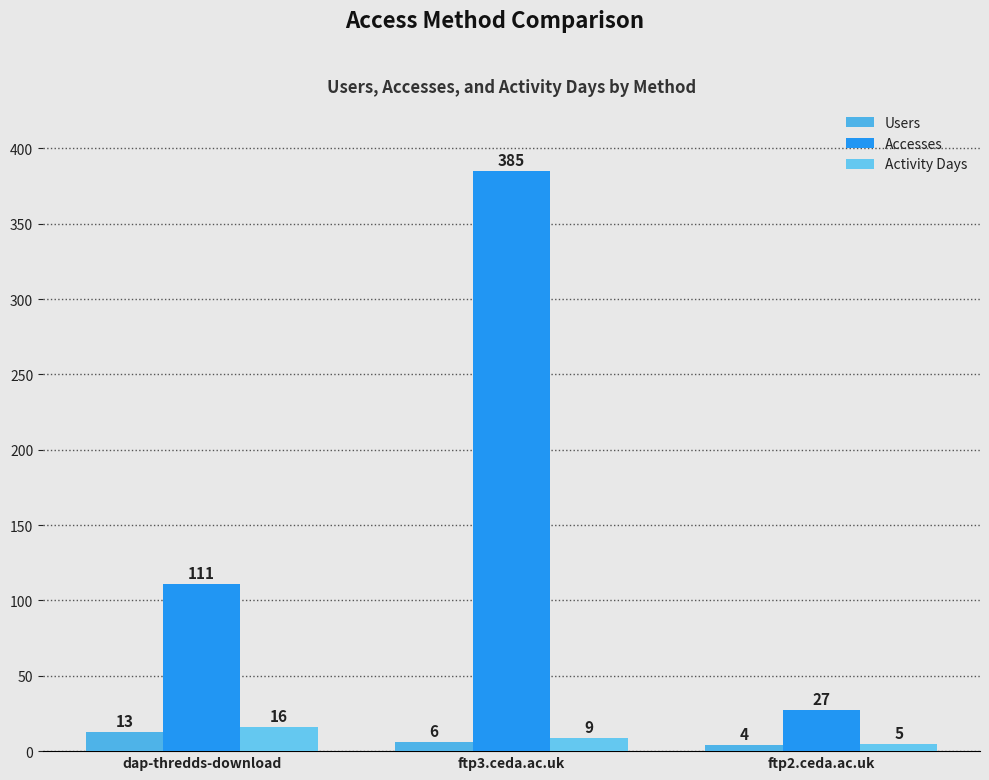

What is the value of the Activity Days bar at the 1st from the left?

16